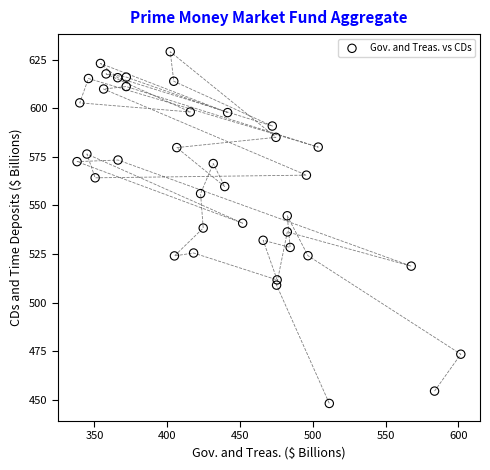

What is the range of Y values (max minus min)?

181.2